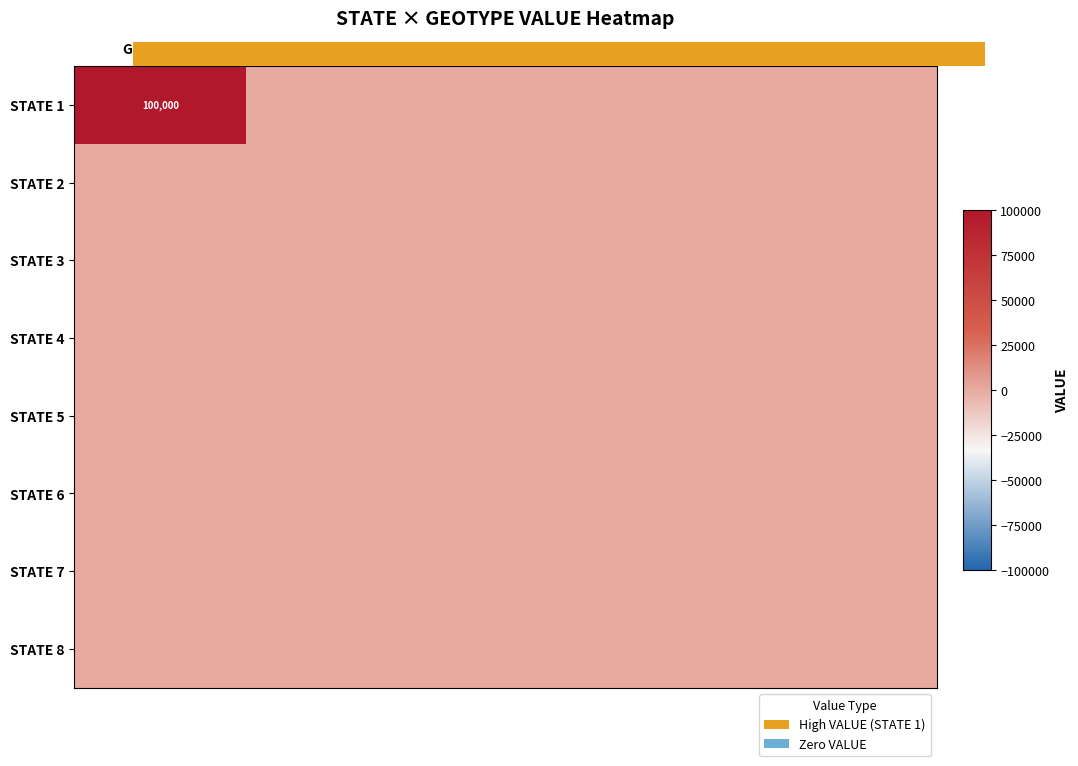

At how many categories does at least one series exceed 45010?

1